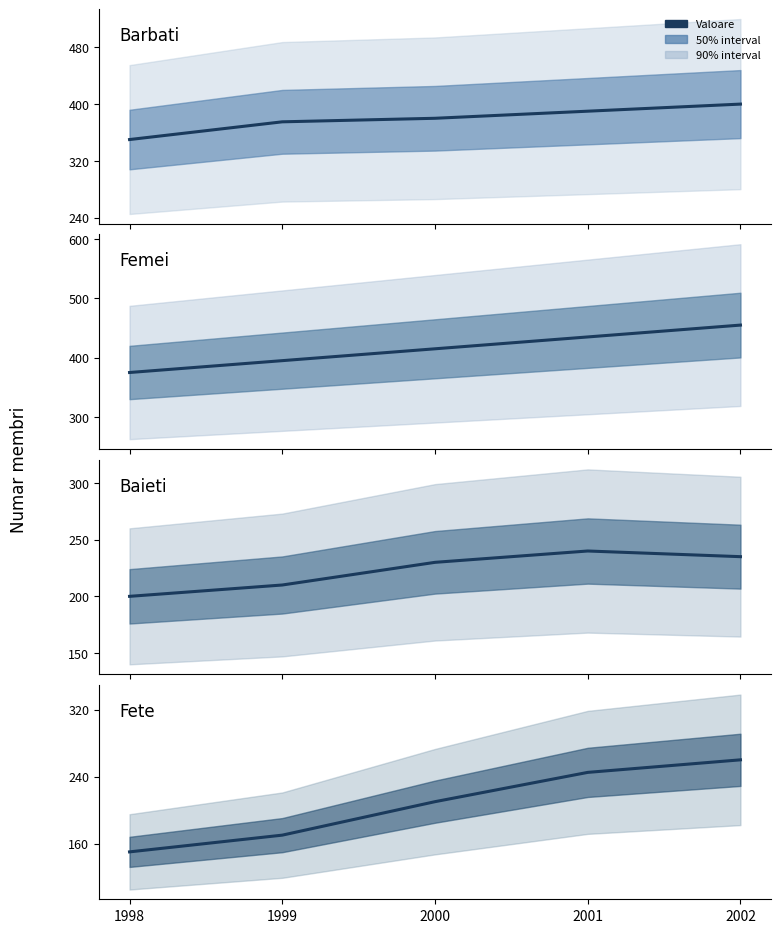

How many values in the Baieti series are below 230?

2